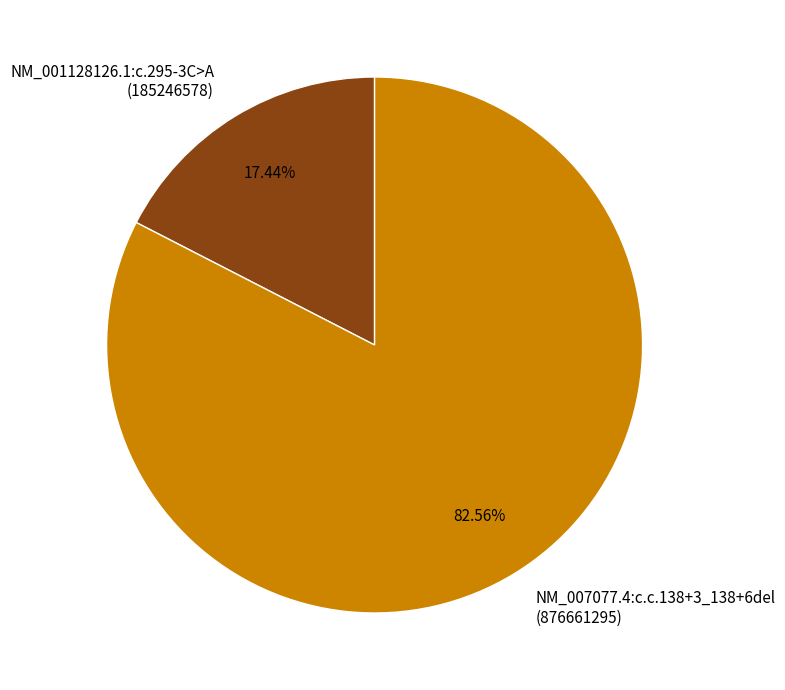

To the nearest percent, what is the combined percentage of NM_007077.4:c.c.138+3_138+6del and NM_001128126.1:c.295-3C>A?

100%